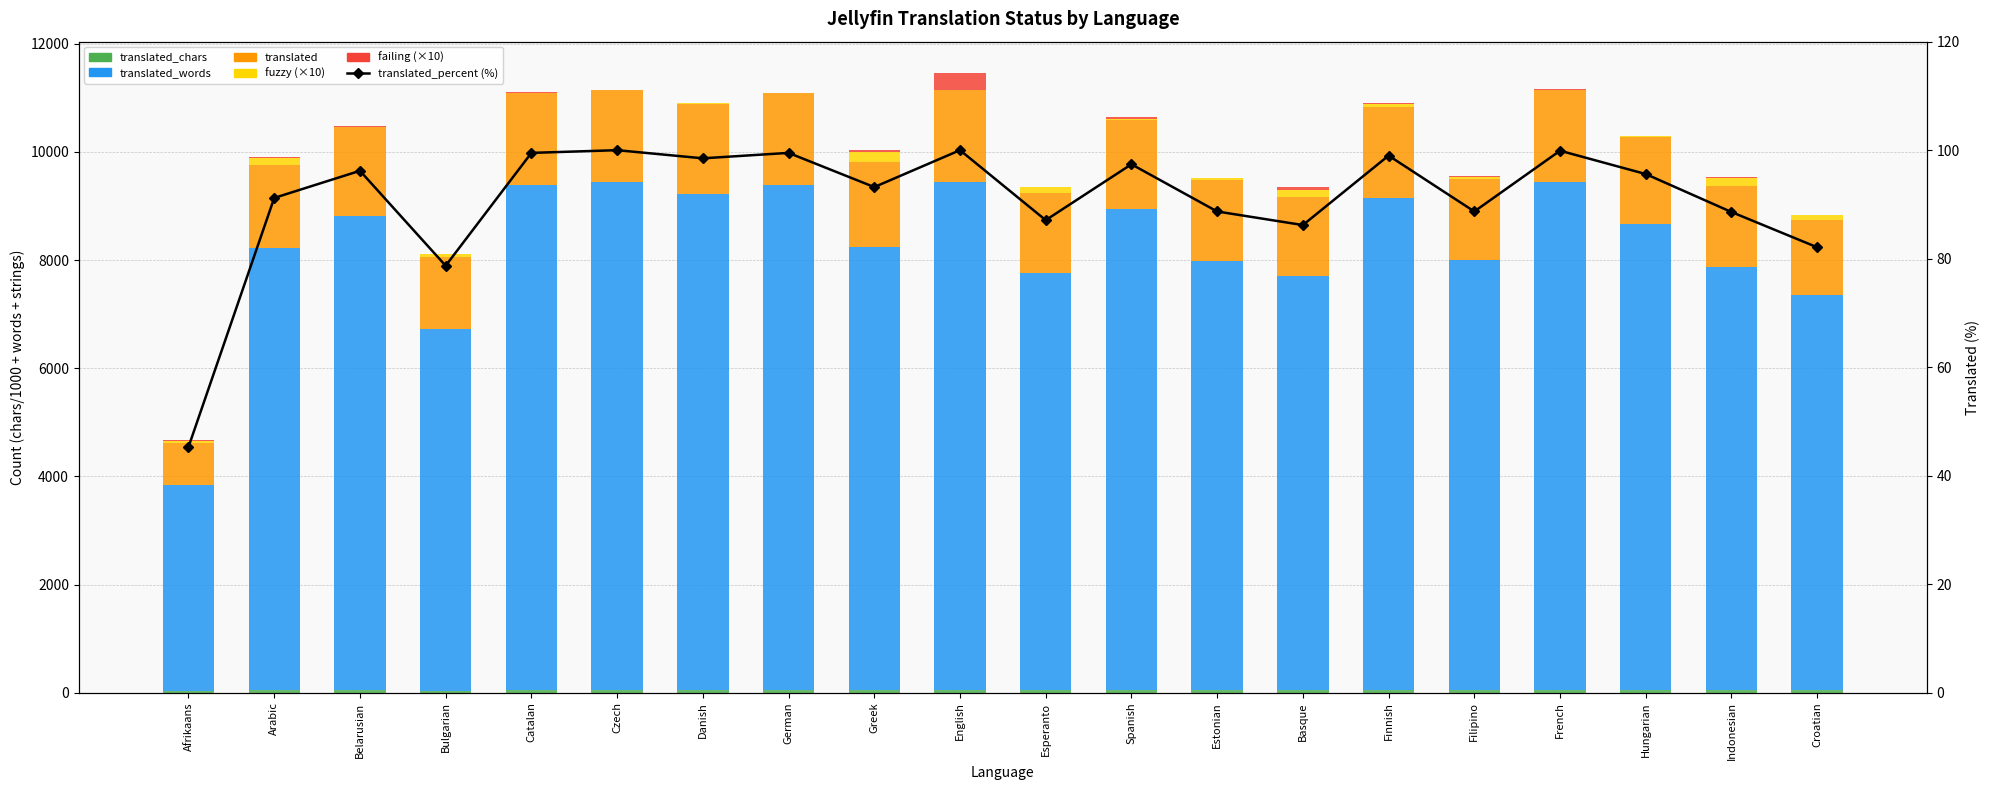

At which label is translated_chars closest to 40?

Bulgarian